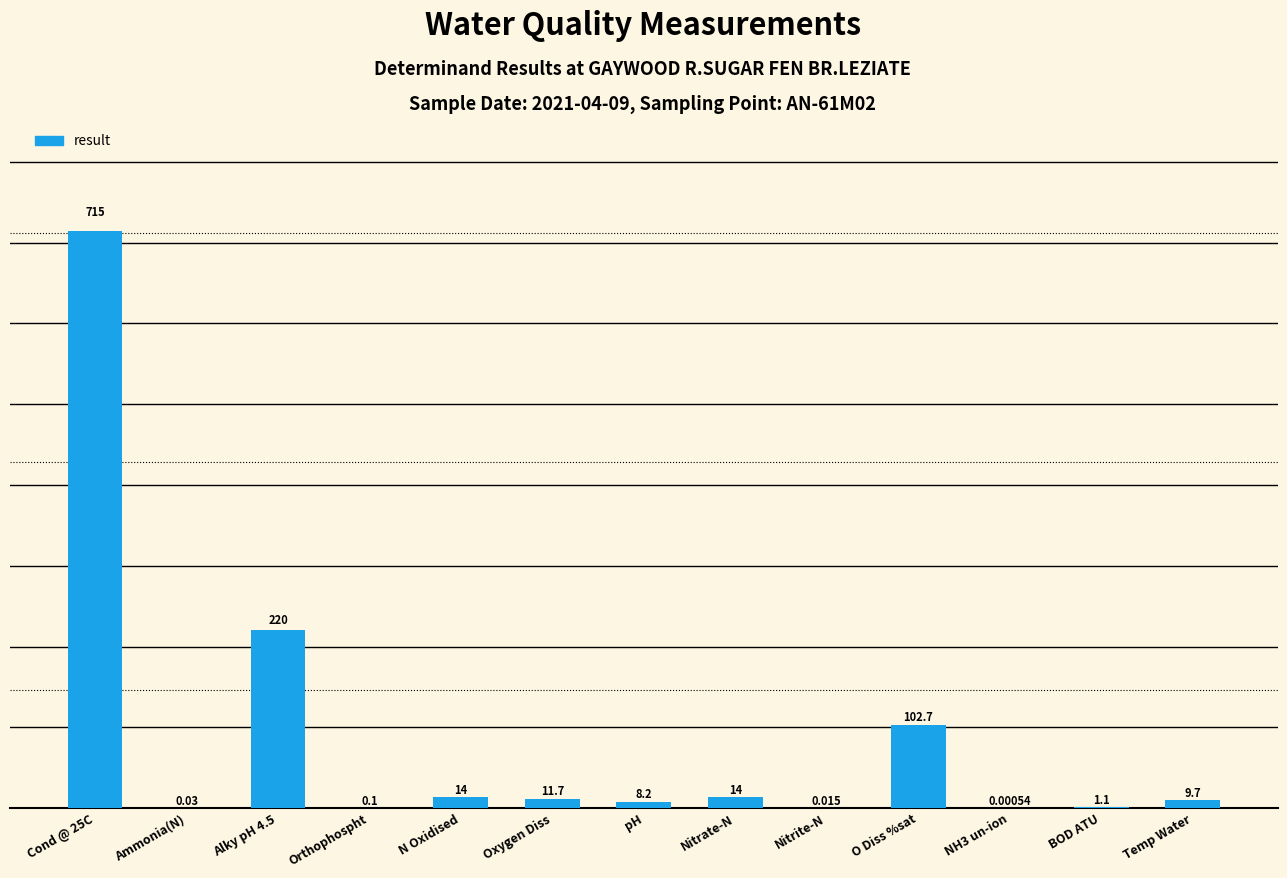

Read the value at Oxygen Diss.

11.7